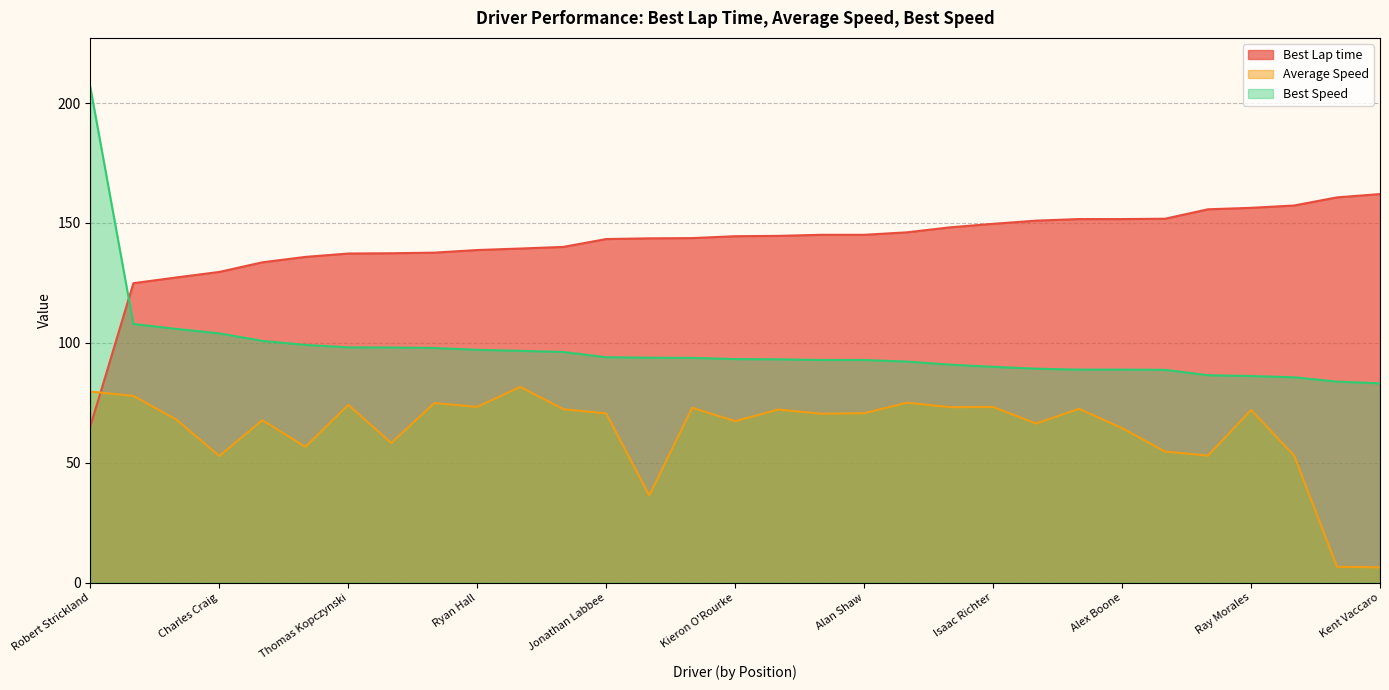

Which series has the largest total across all categories?

Best Lap time